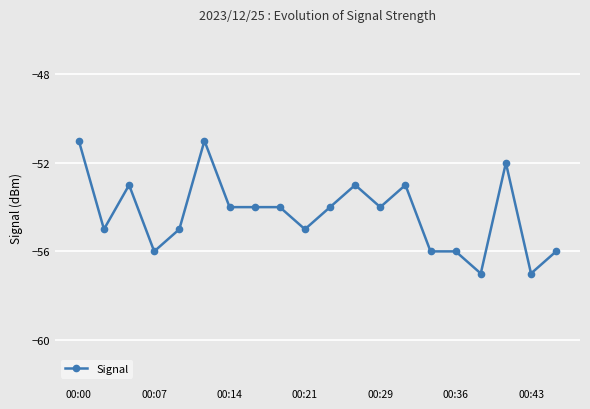

What is the average value?

-54